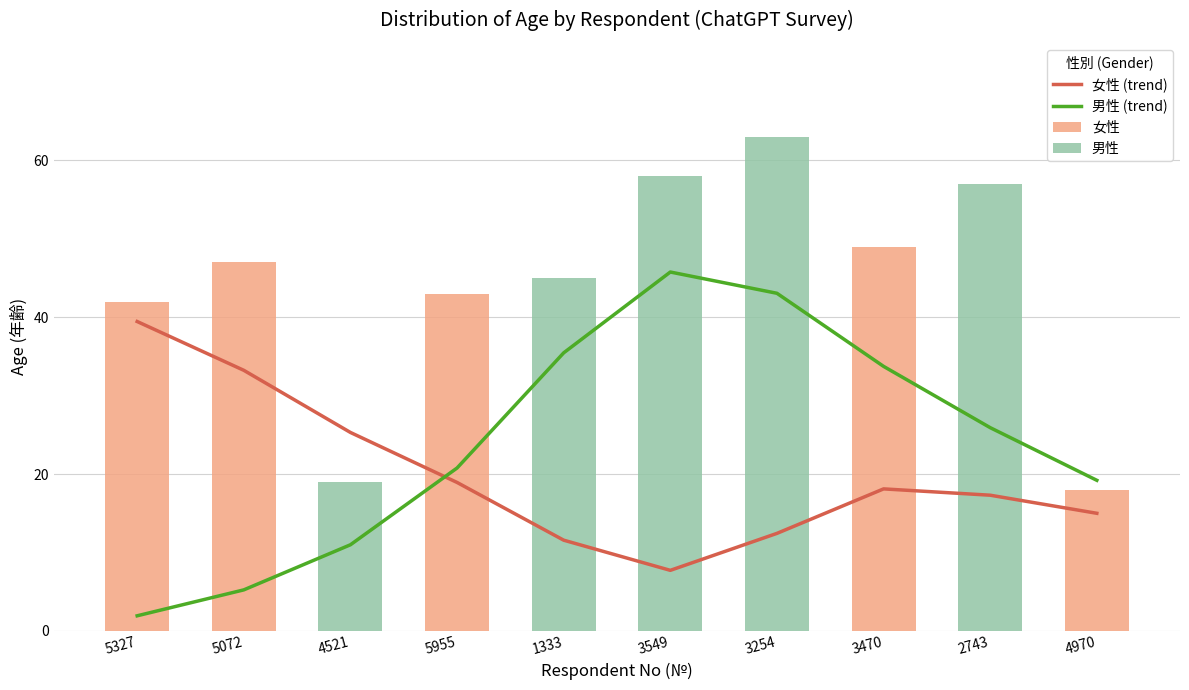

True or false: 女性 has a value of -32.8 at 3254.

False